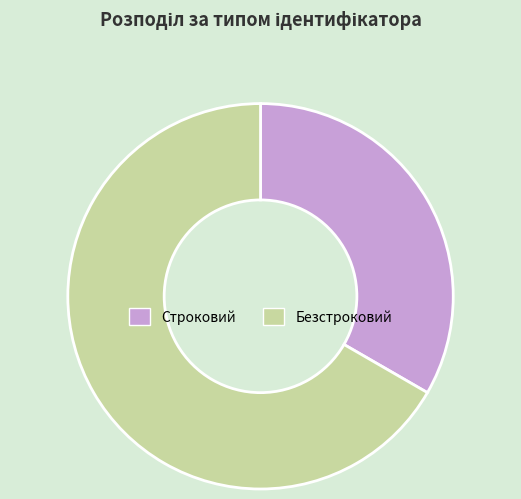

What is the ratio of the value at Строковий to the value at Безстроковий?

0.5